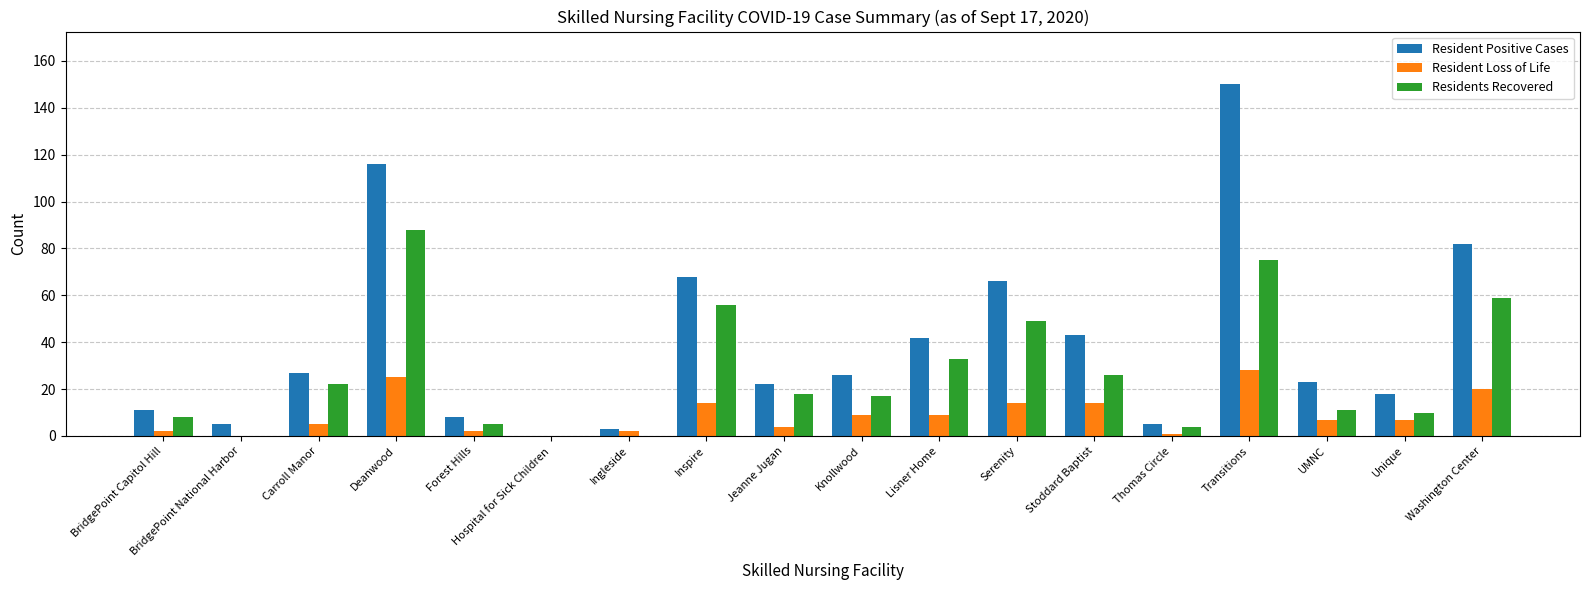

What is the approximate value of Residents Recovered at Stoddard Baptist?

26